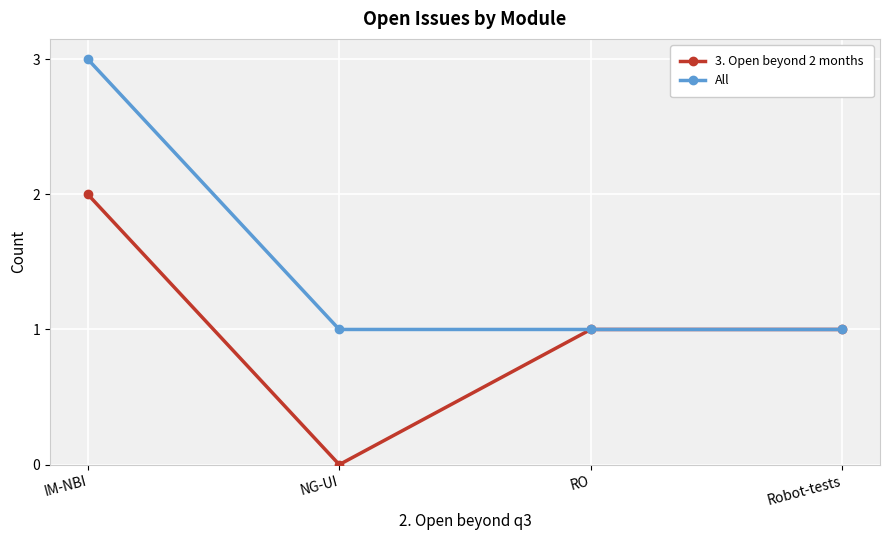

At which category is the sum across all series the highest?

IM-NBI